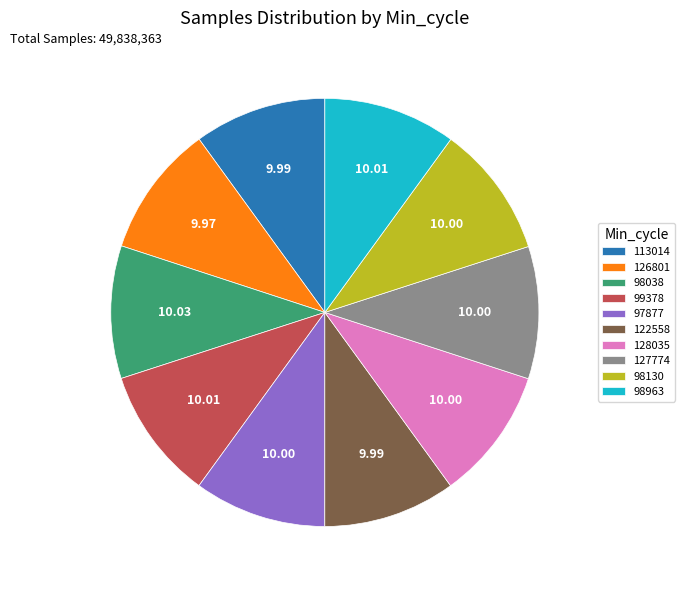

Does 127774 represent more than half of the total?

No